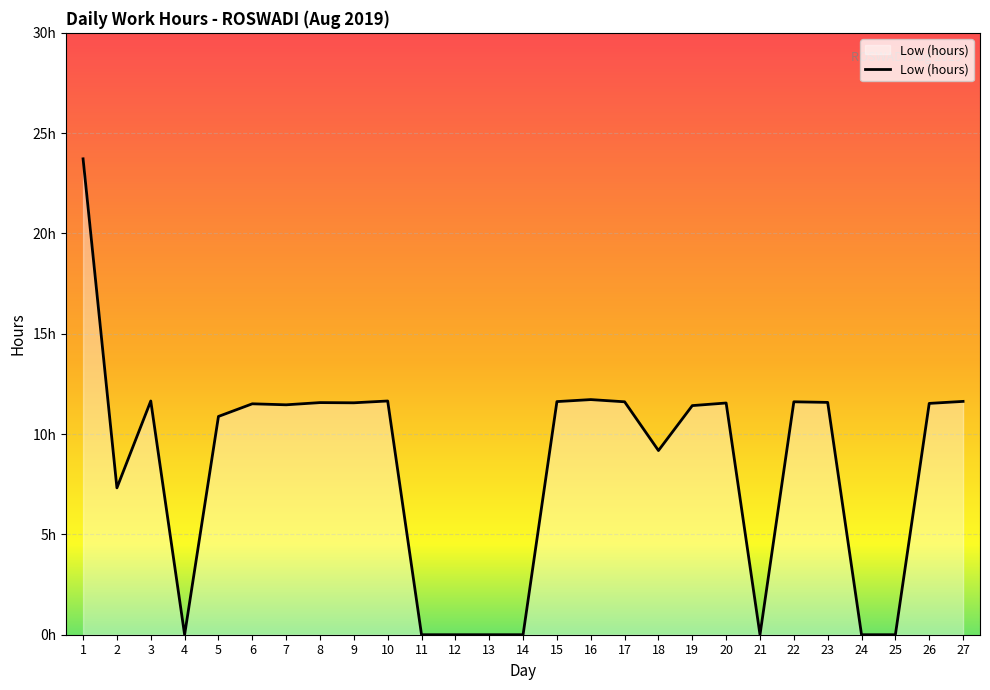

Reading left to right, extract all data points from this chart.

1=23.7	2=7.3	3=11.7	4=0.0	5=10.9	6=11.5	7=11.5	8=11.6	9=11.6	10=11.7	11=0.0	12=0.0	13=0.0	14=0.0	15=11.6	16=11.7	17=11.6	18=9.2	19=11.4	20=11.6	21=0.0	22=11.6	23=11.6	24=0.0	25=0.0	26=11.5	27=11.6